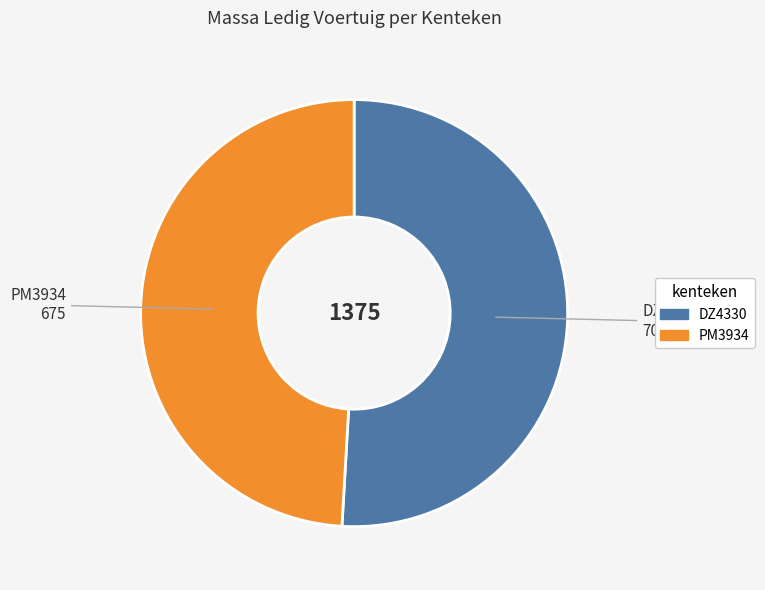

Does DZ4330 represent more than half of the total?

Yes